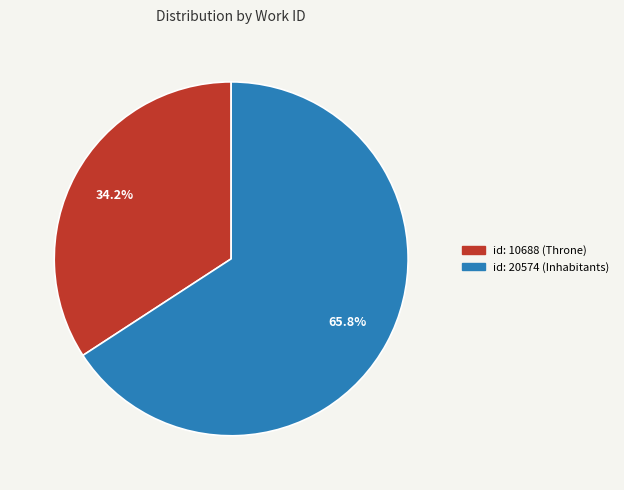

What percentage is the id: 20574 (Inhabitants) slice, to the nearest percent?

66%